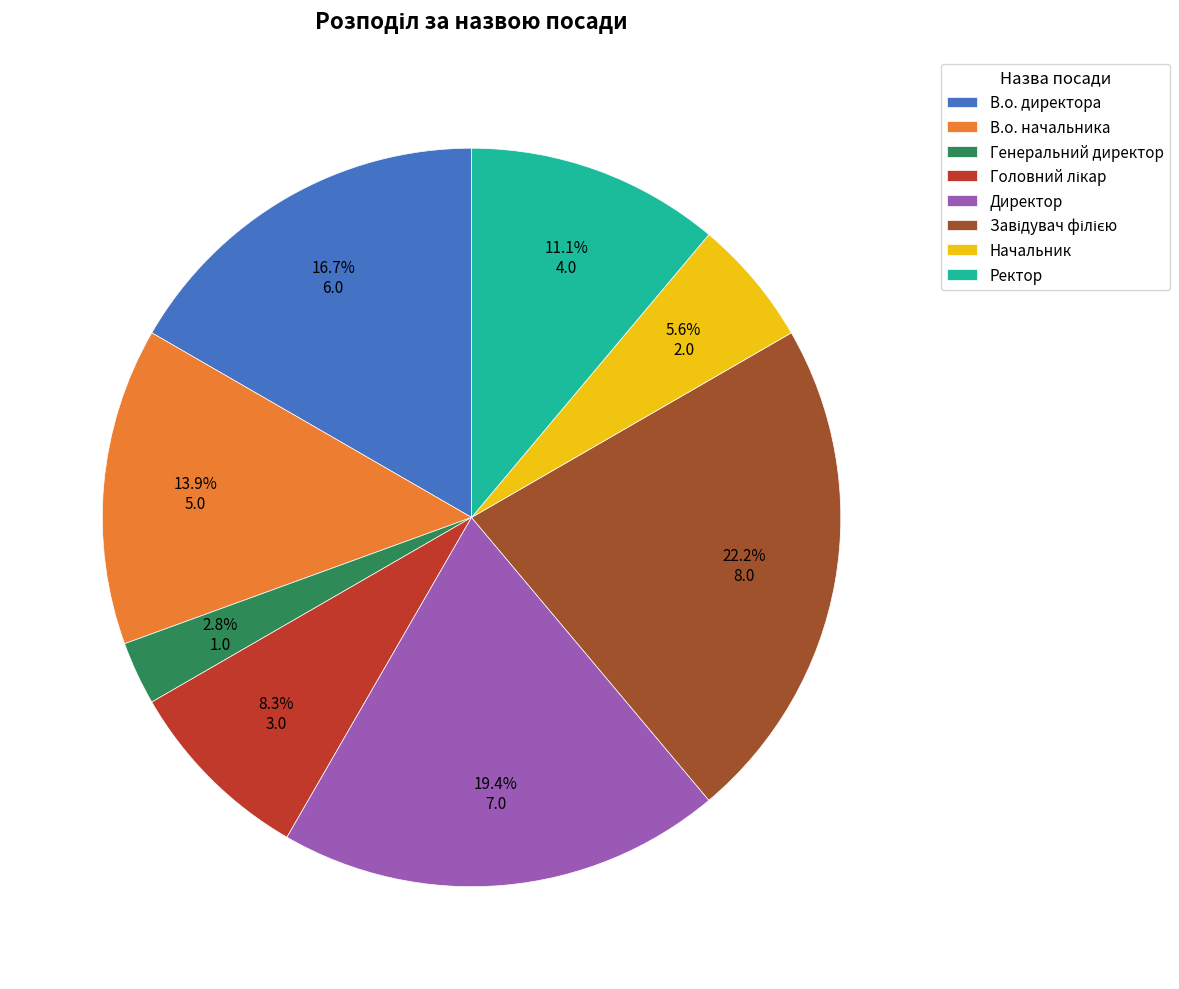

Does any single category account for the majority?

No